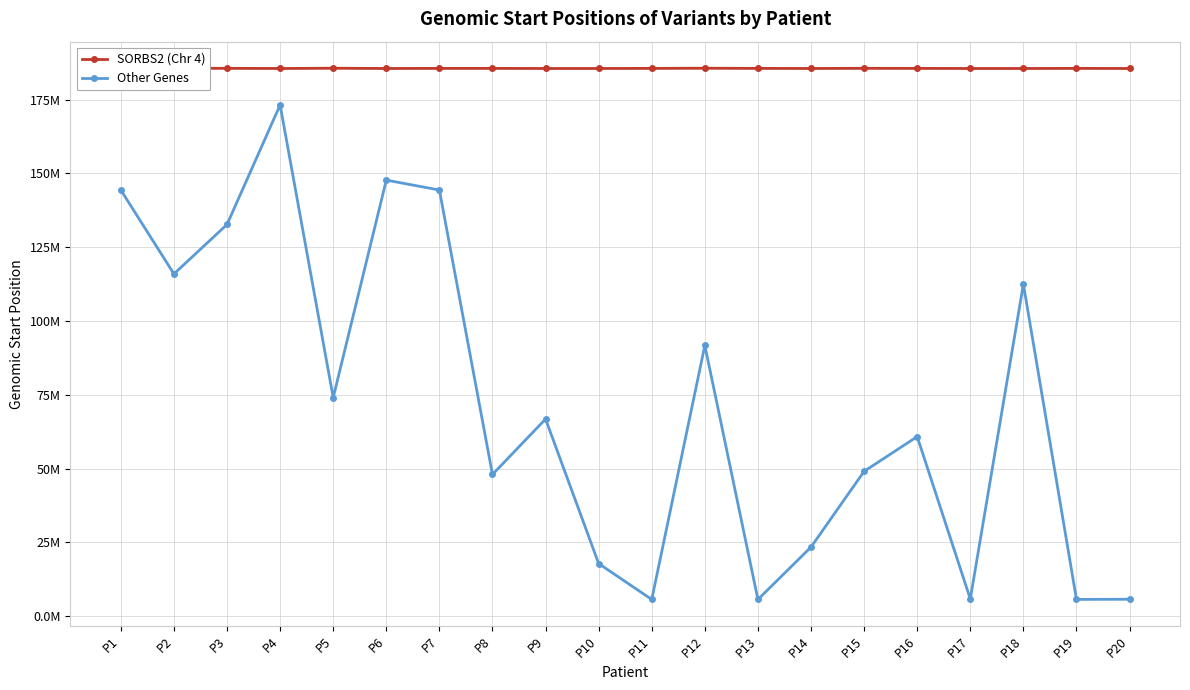

How many lines are shown in the chart?

2